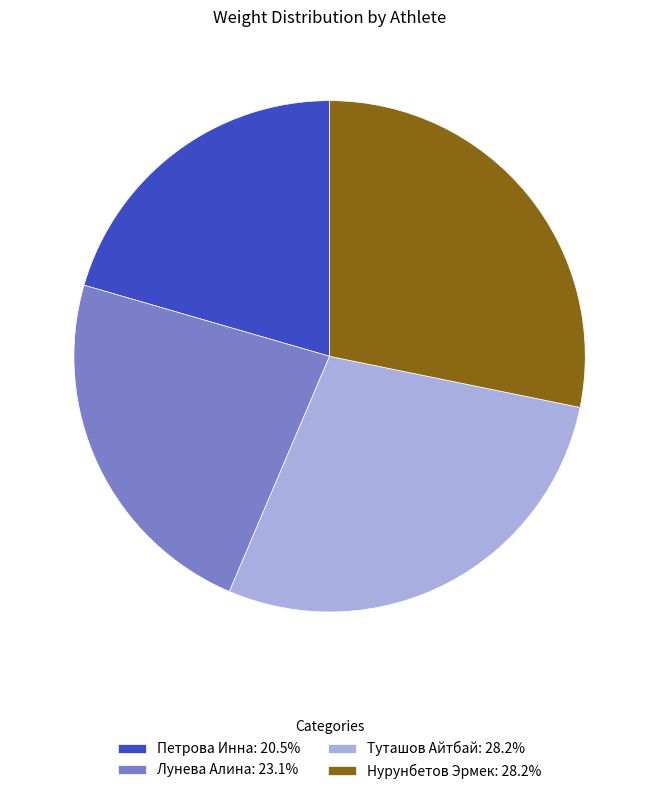

Which has a higher value, Нурунбетов Эрмек or Петрова Инна?

Нурунбетов Эрмек